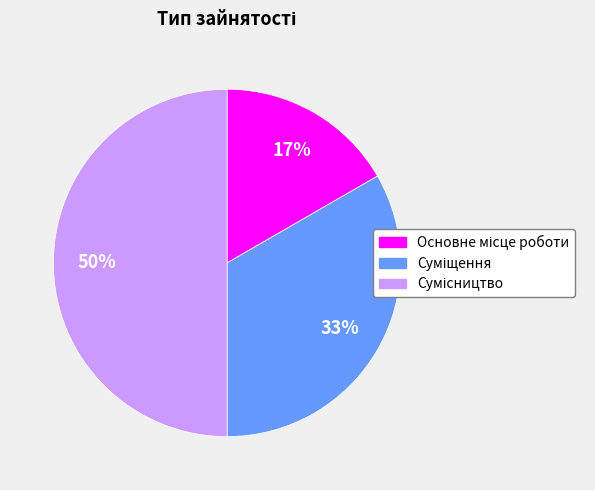

Count the number of slices in the pie.

3